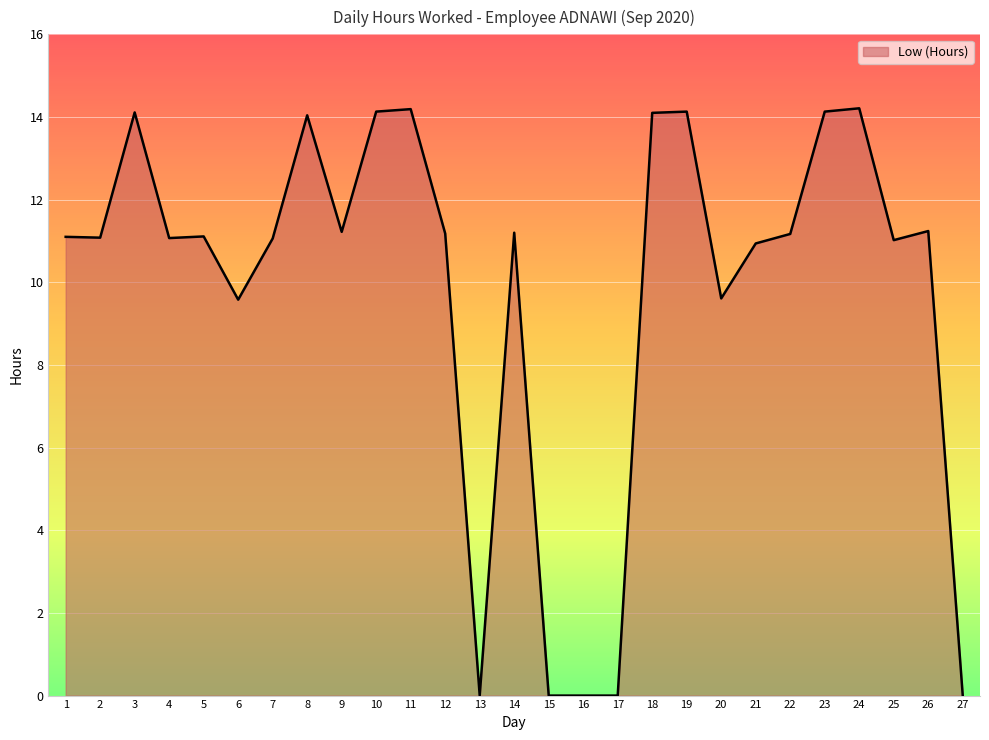

What is the maximum value shown in the chart?

14.2